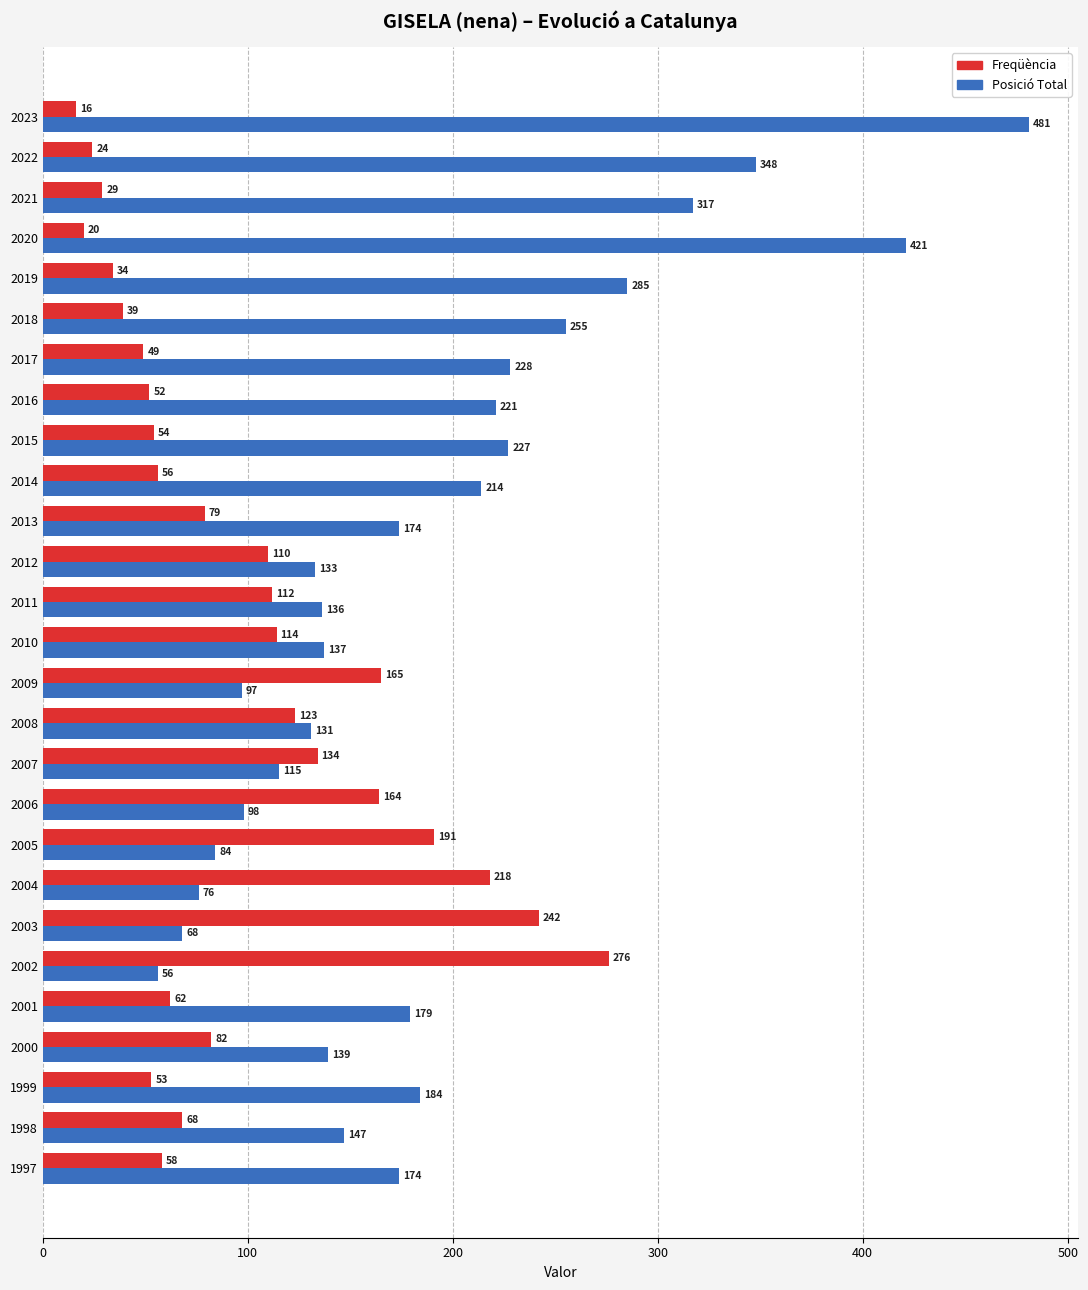

Which series changed the most between 2005 and 2015?

Posició Total